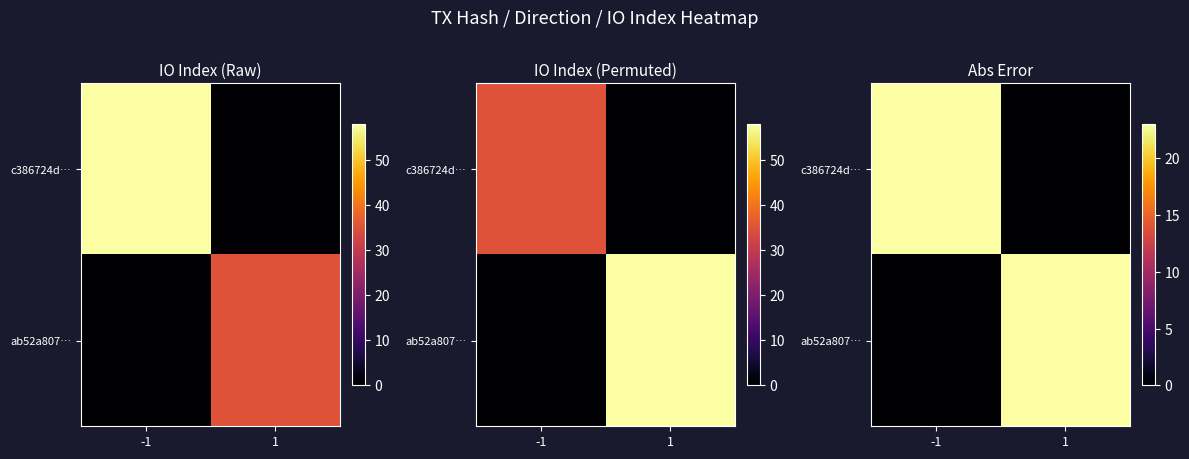

How many categories are shown in the chart?

2